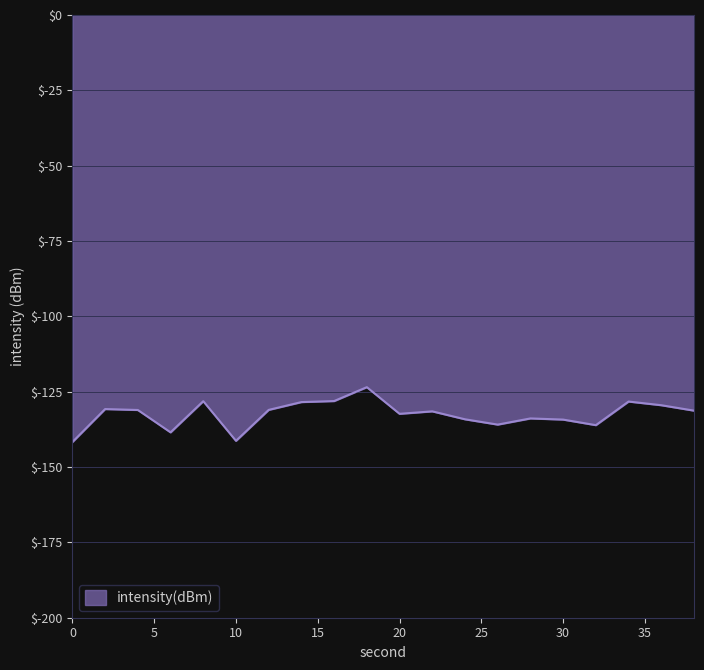

What is the difference between the maximum and minimum values?

18.2